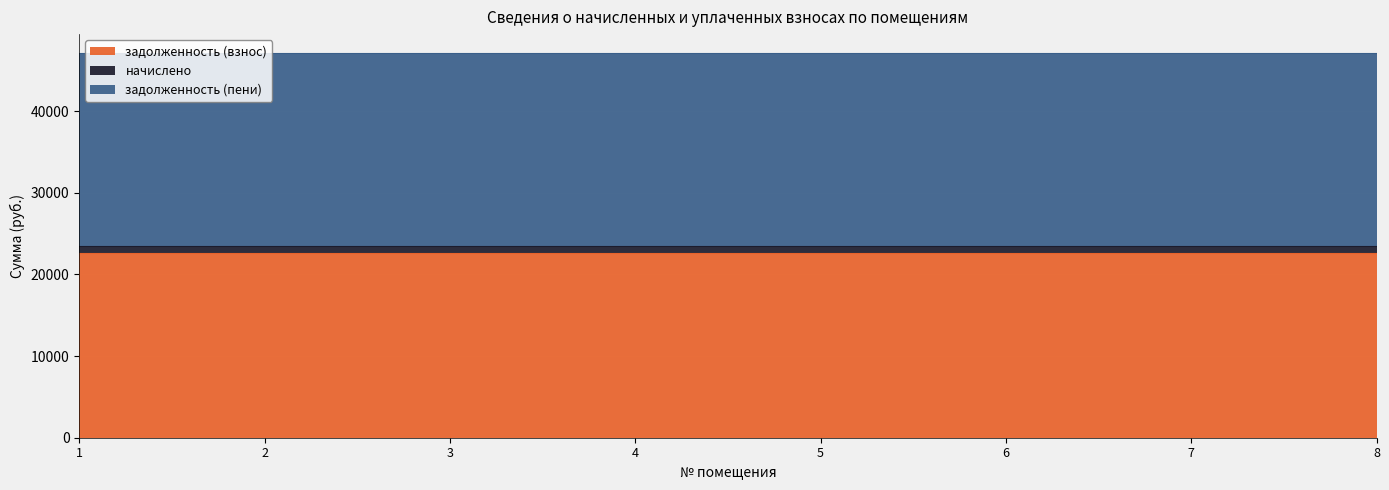

True or false: задолженность (взнос) has a value of 22602.2 at 4.

True